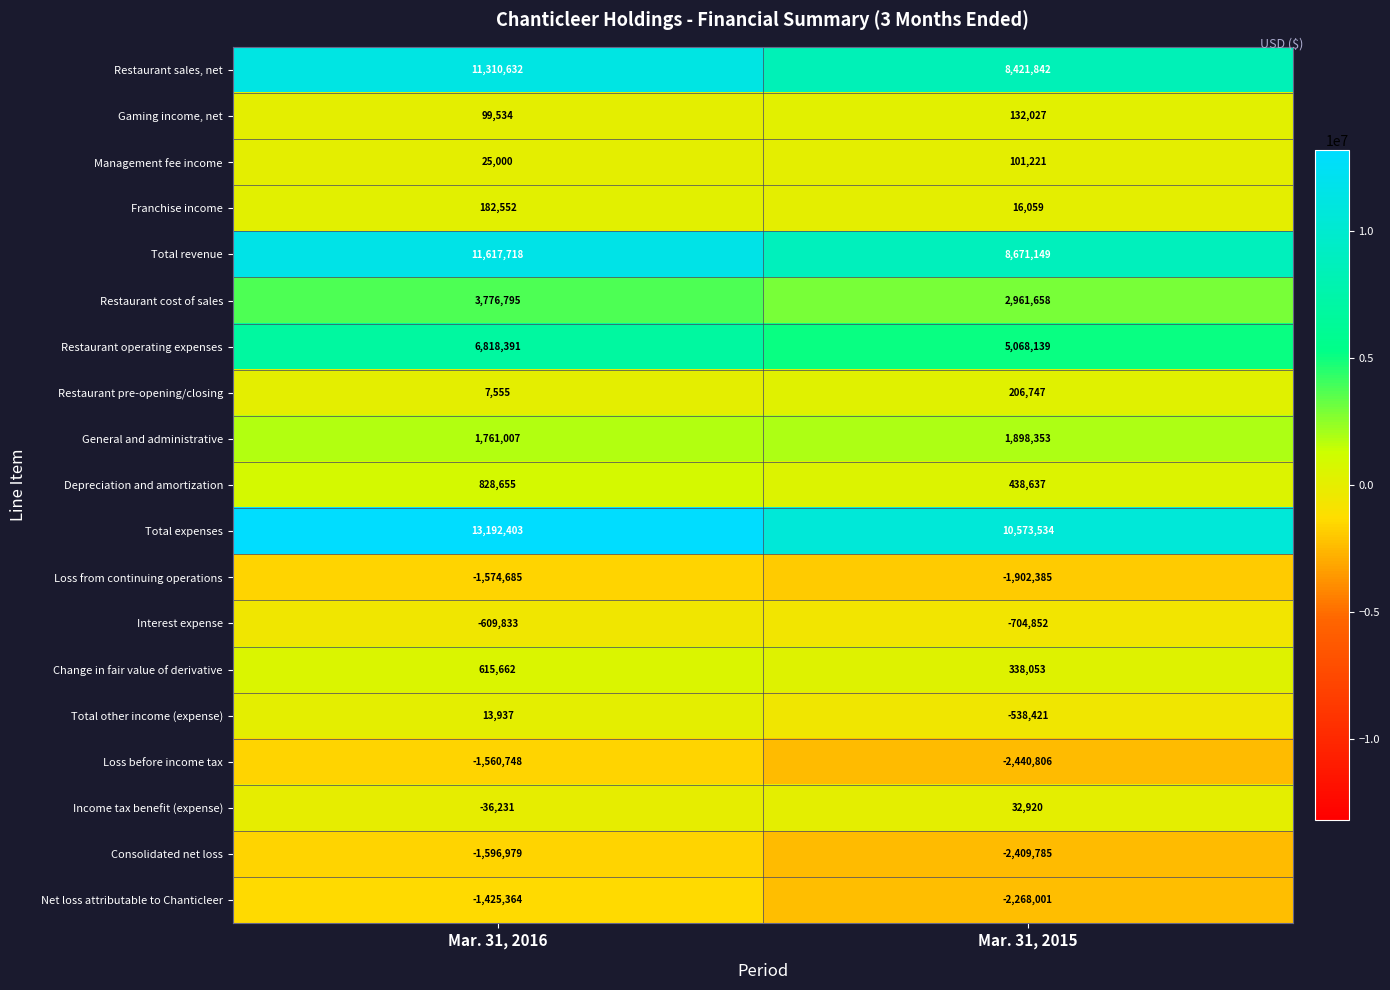

What is the greatest value displayed?

13192403